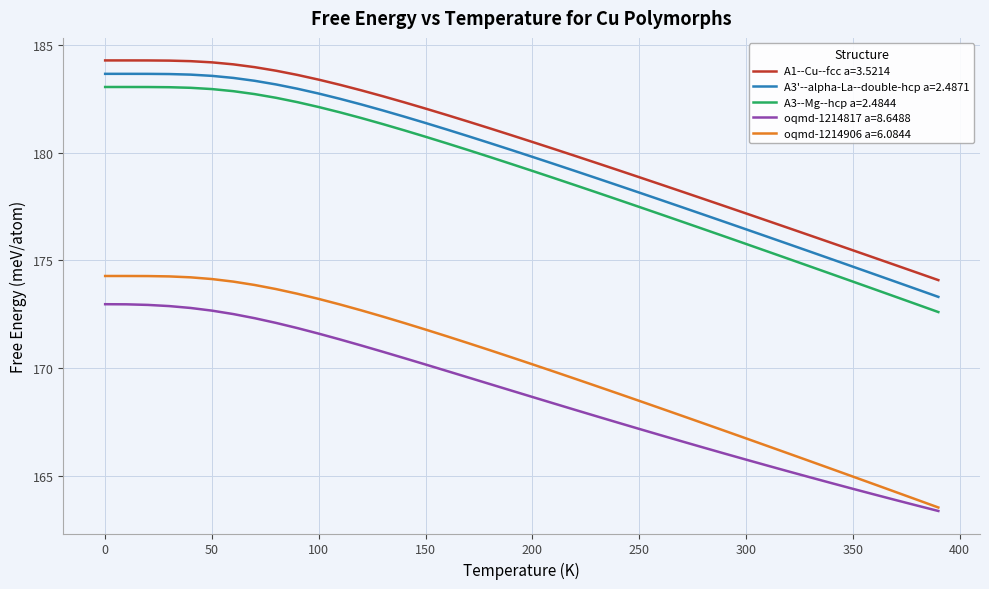

What is the difference between the maximum and second lowest values in the oqmd-1214906 a=6.0844 series?

10.4